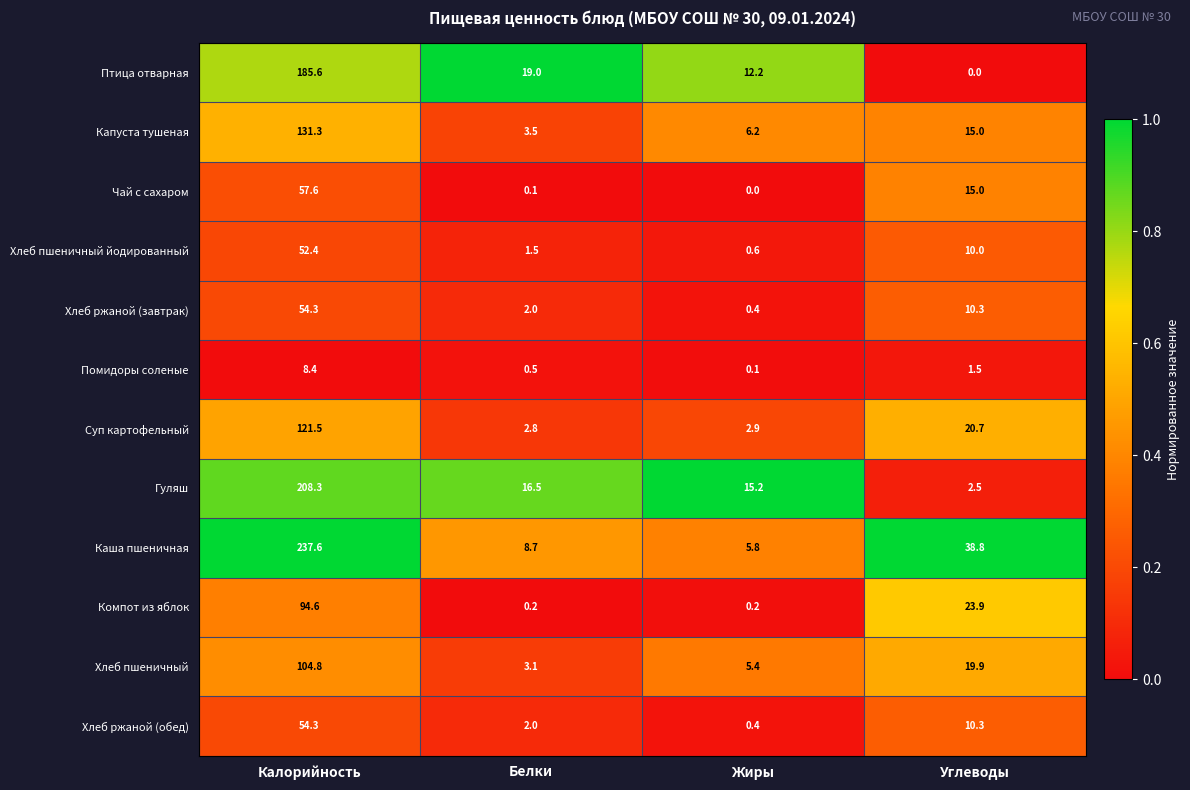

True or false: Хлеб пшеничный has a value of 7.7 at Жиры.

False